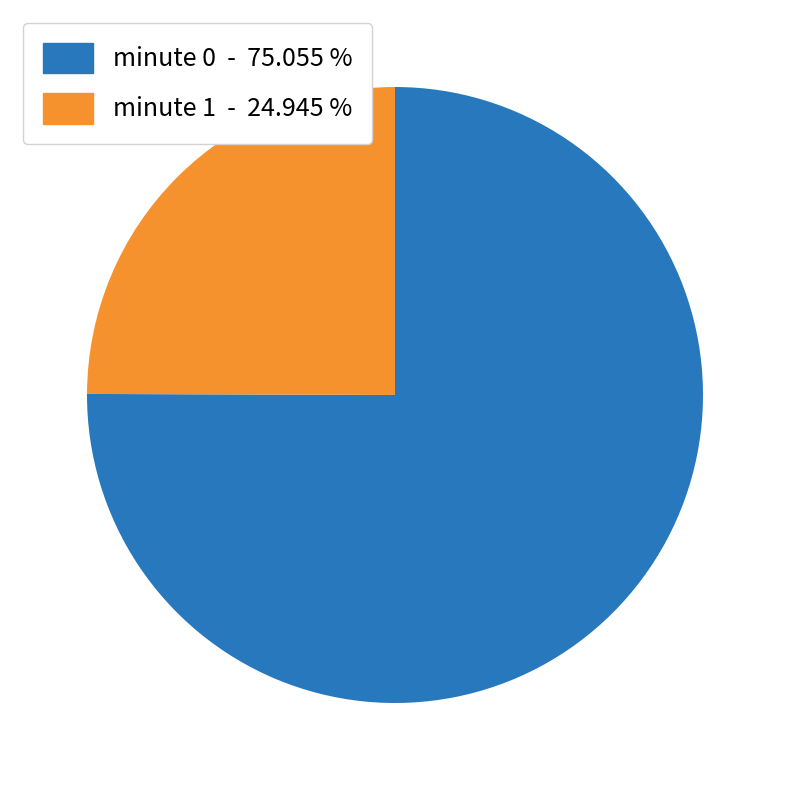

Is there a majority slice in this chart?

Yes